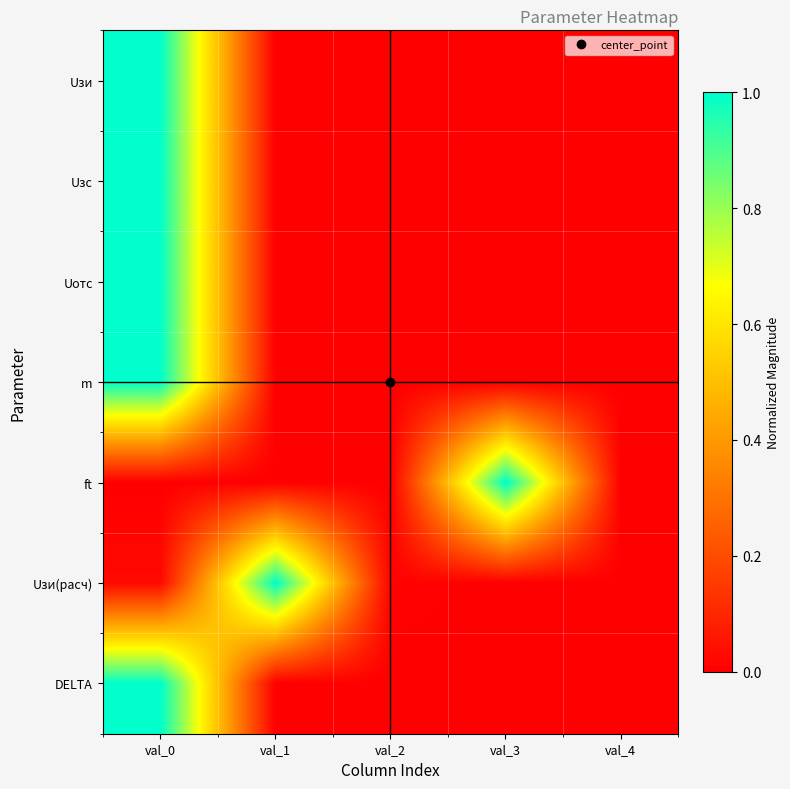

At how many categories does at least one series exceed 0?

4